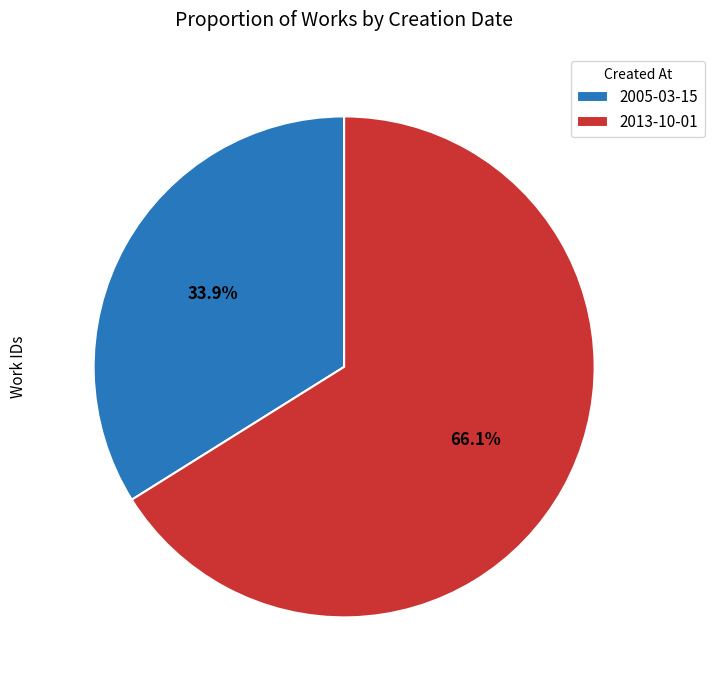

What percentage is the 2005-03-15 slice, to the nearest percent?

34%